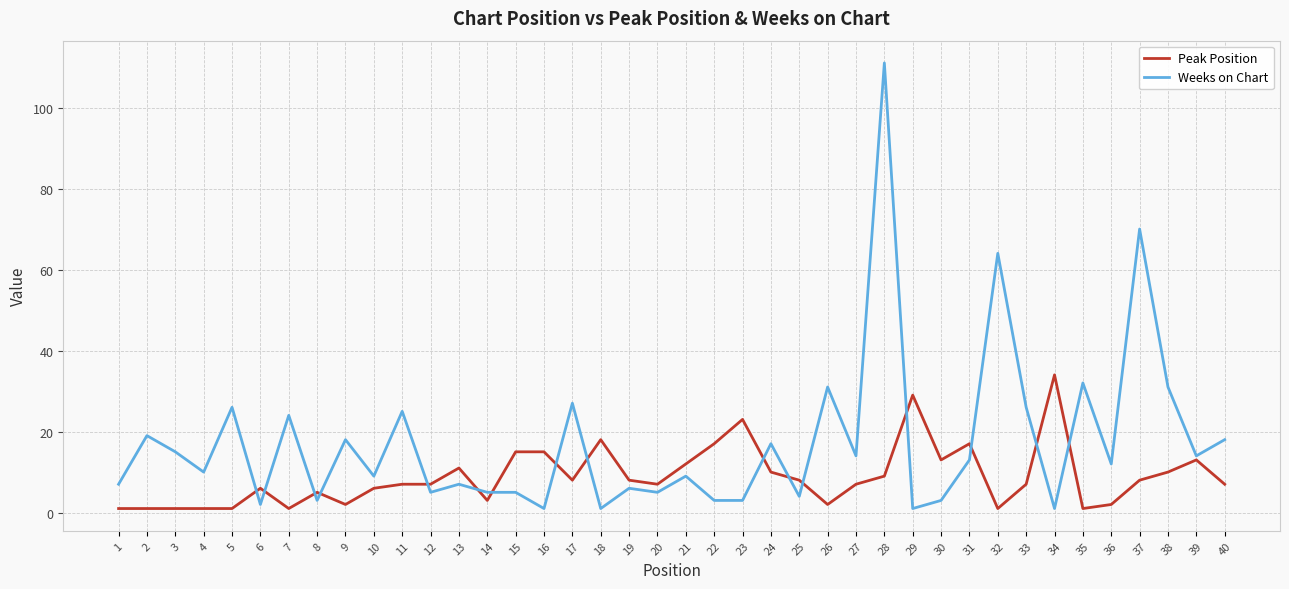

After their last crossing, which series has the higher values: Weeks on Chart or Peak Position?

Weeks on Chart